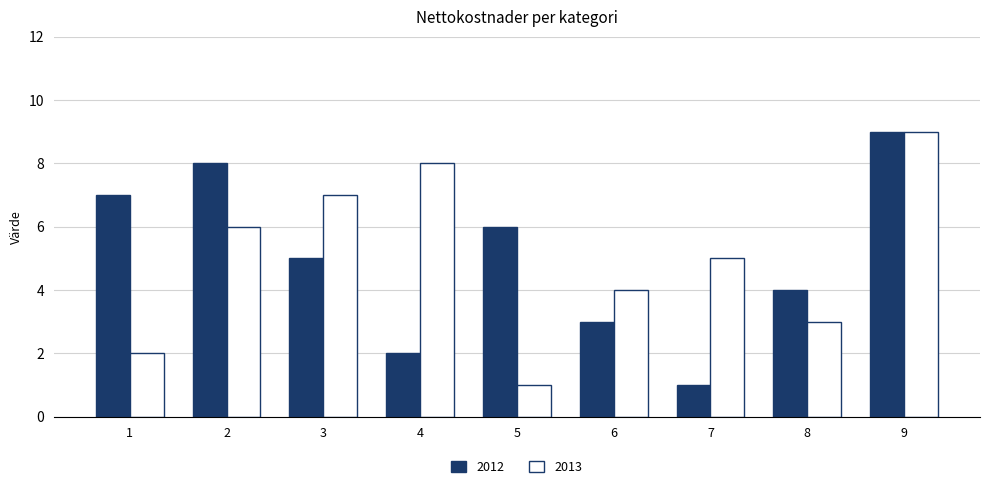

How many values in the 2013 series are below 5?

4